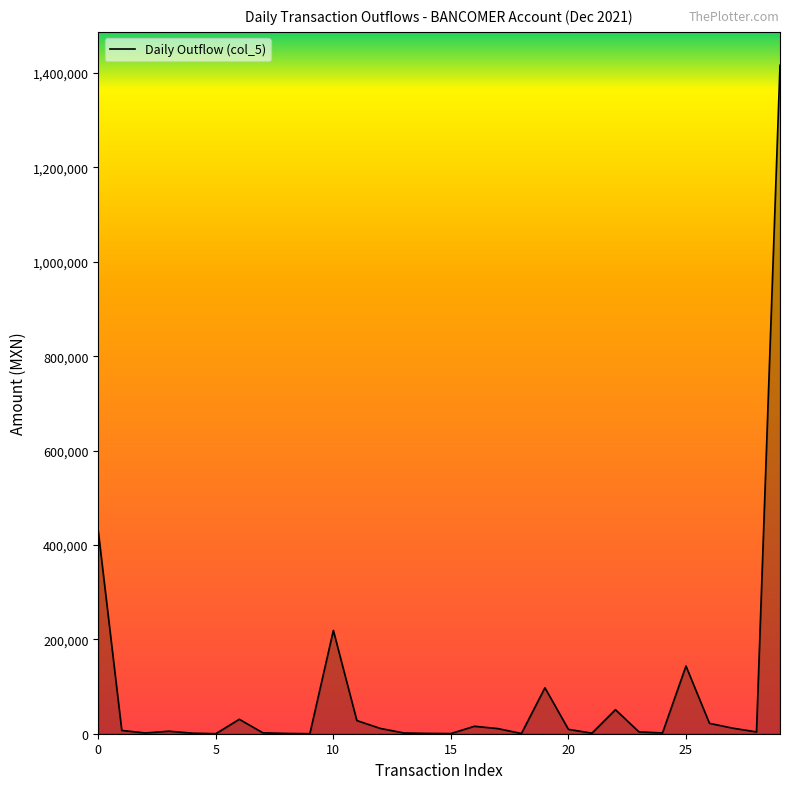

What is the difference between the maximum and minimum values?

1416483.0